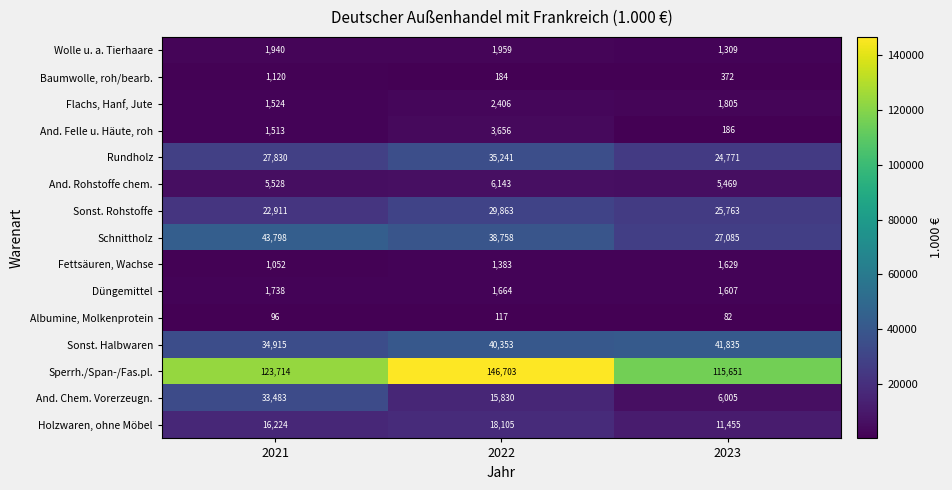

At which label does Sperrh./Span-/Fas.pl. reach its minimum?

2023